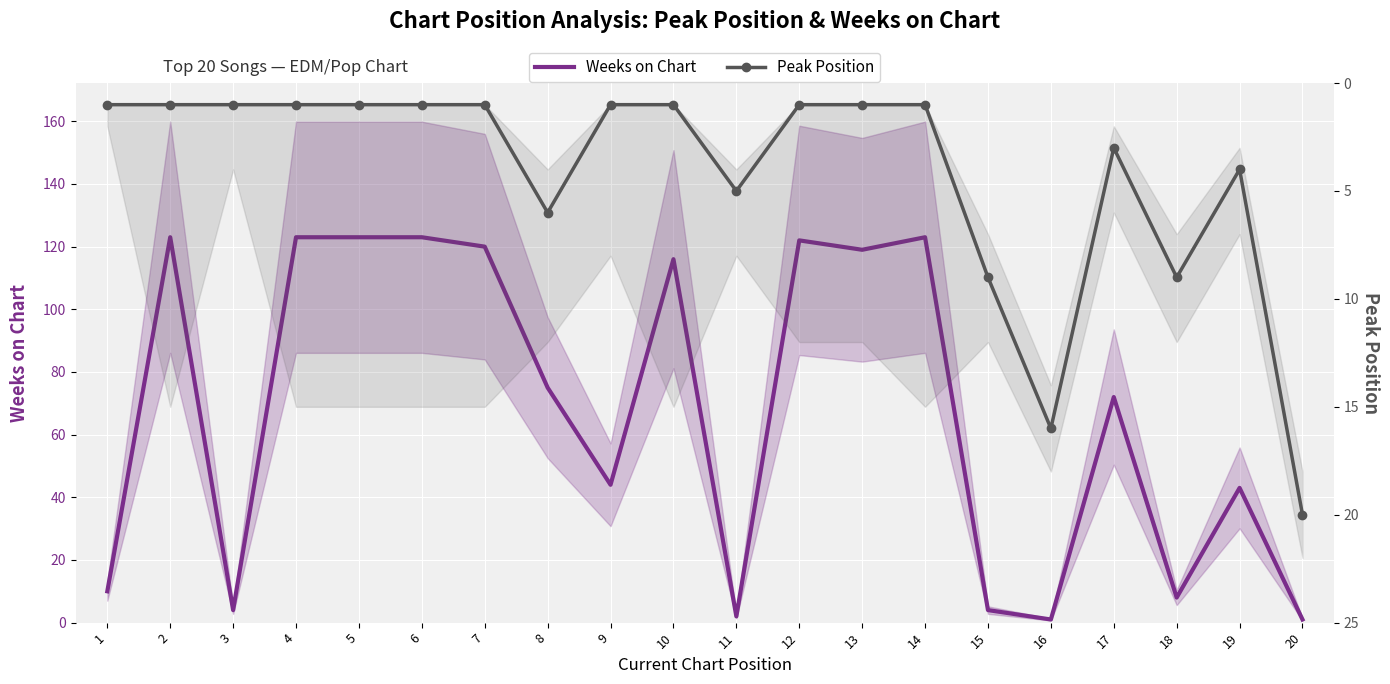

What is the difference between the maximum and second lowest values in the Peak Position series?

19